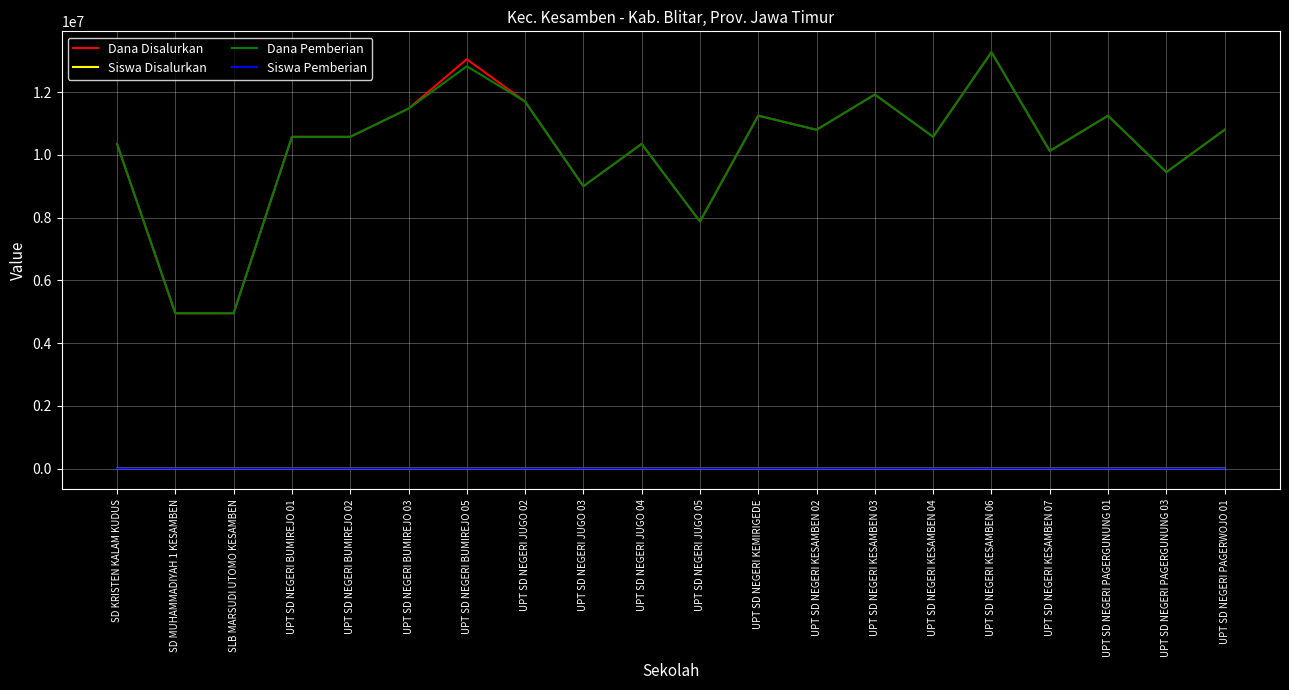

What are all the series names shown in the legend?

Dana Disalurkan, Siswa Disalurkan, Dana Pemberian, Siswa Pemberian